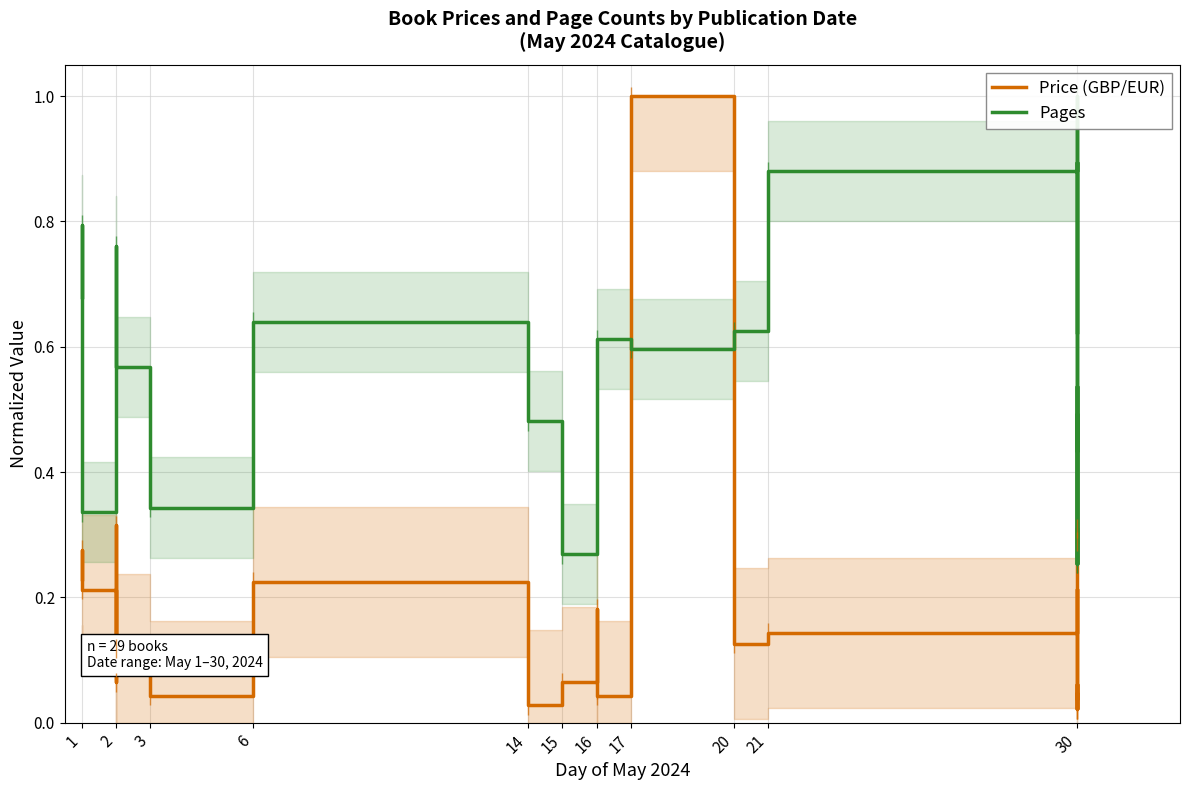

Between 1 and 21, which series saw the biggest shift?

Pages